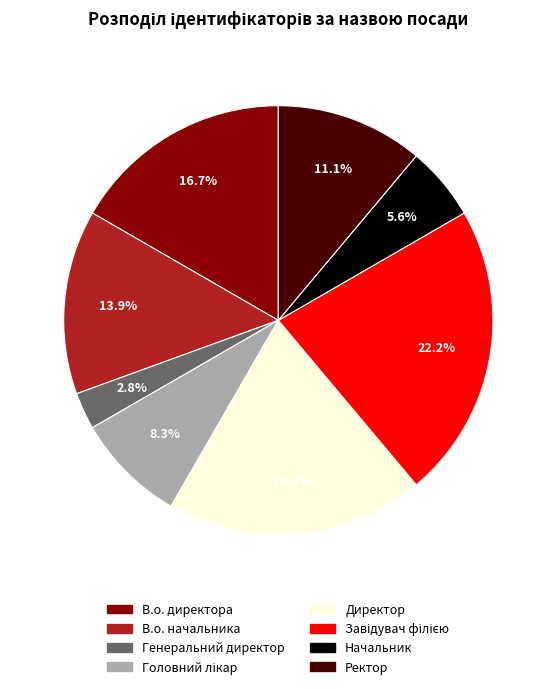

Which slice is the smallest?

Генеральний директор